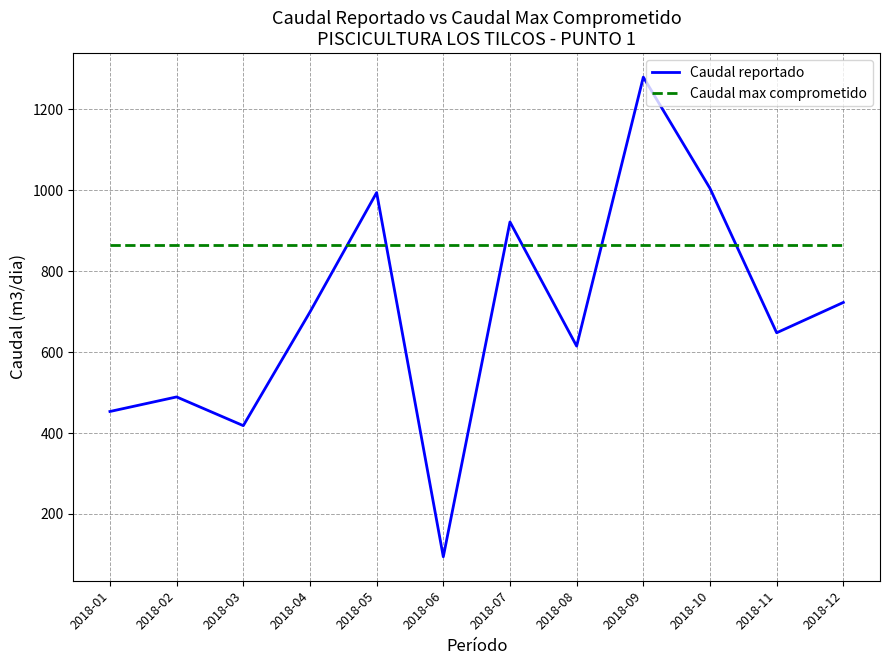

Which label corresponds to the largest value in the chart?

2018-09